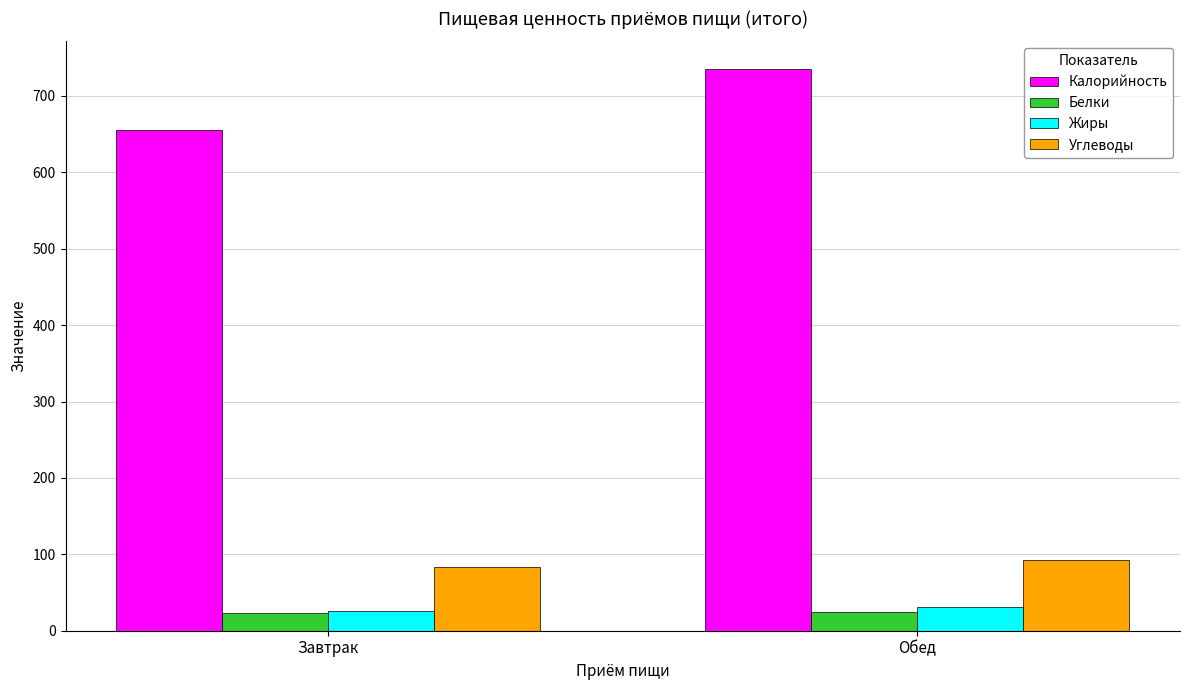

What is the spread (max minus min) of values at Завтрак?

632.8